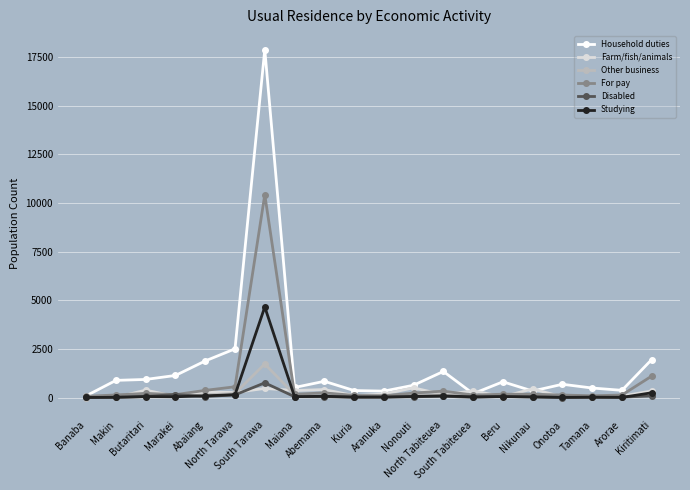

Which series changed the most between South Tarawa and Abemama?

Household duties